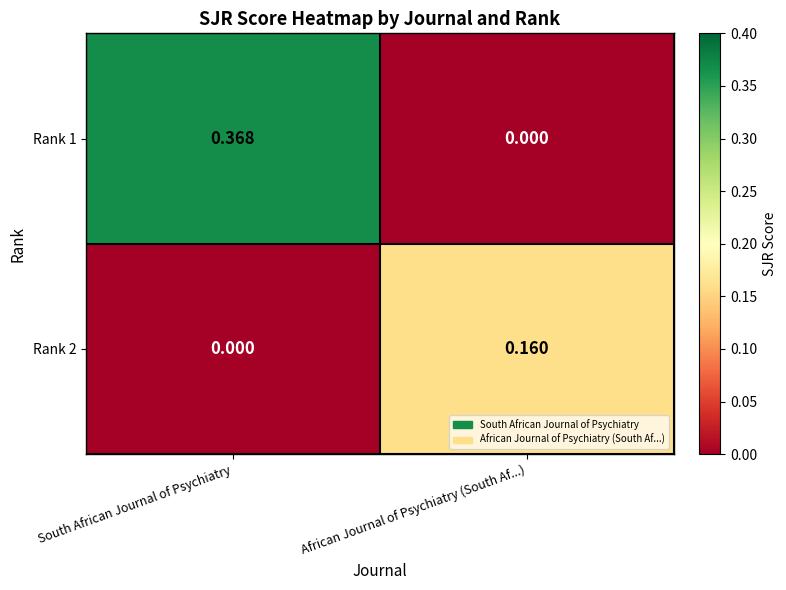

Where is Rank 1 nearest to the value 0?

African Journal of Psychiatry (South Af...)